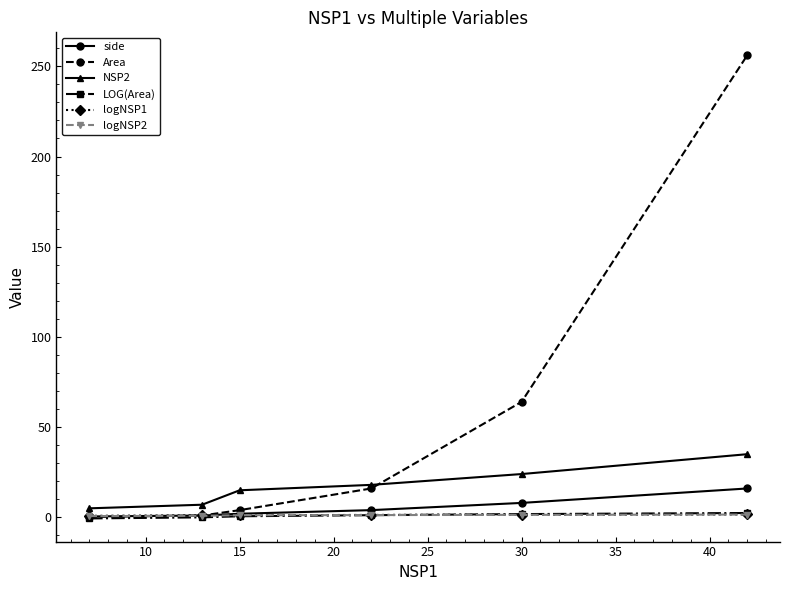

What are all the series names shown in the legend?

side, Area, NSP2, LOG(Area), logNSP1, logNSP2